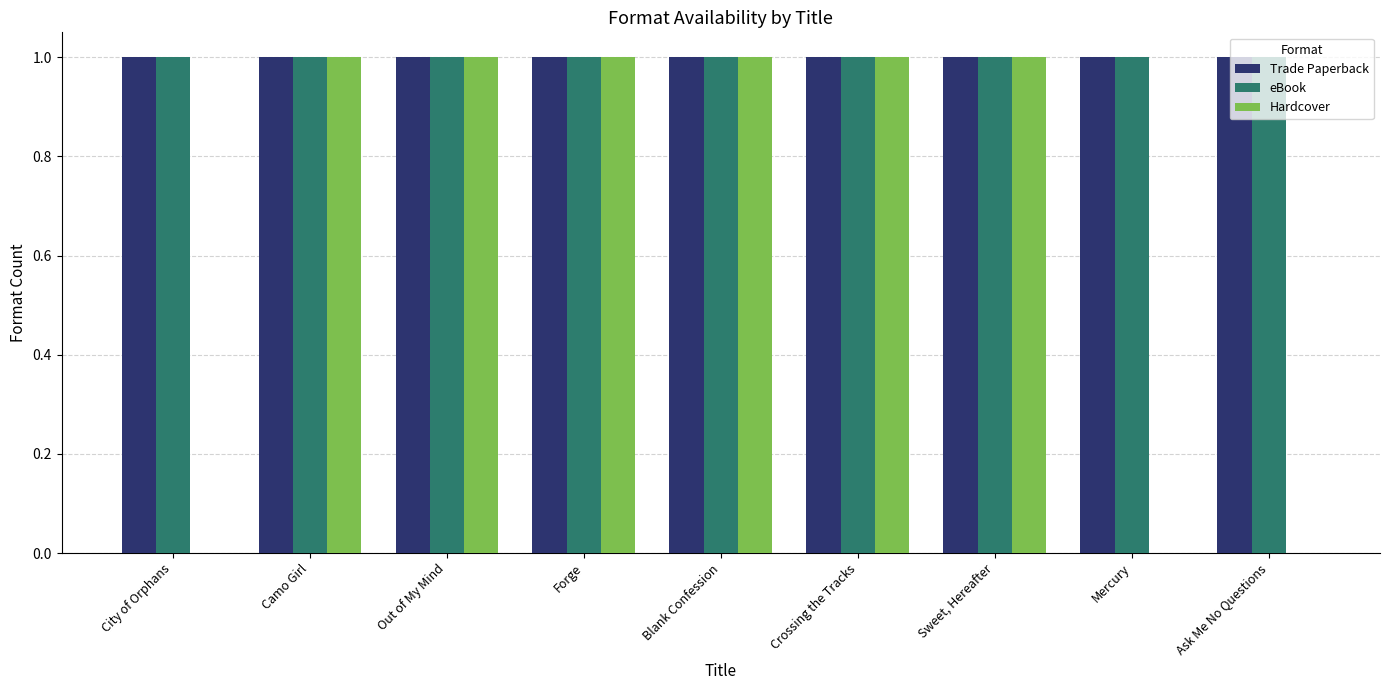

What value does the eBook series have at Sweet, Hereafter?

1